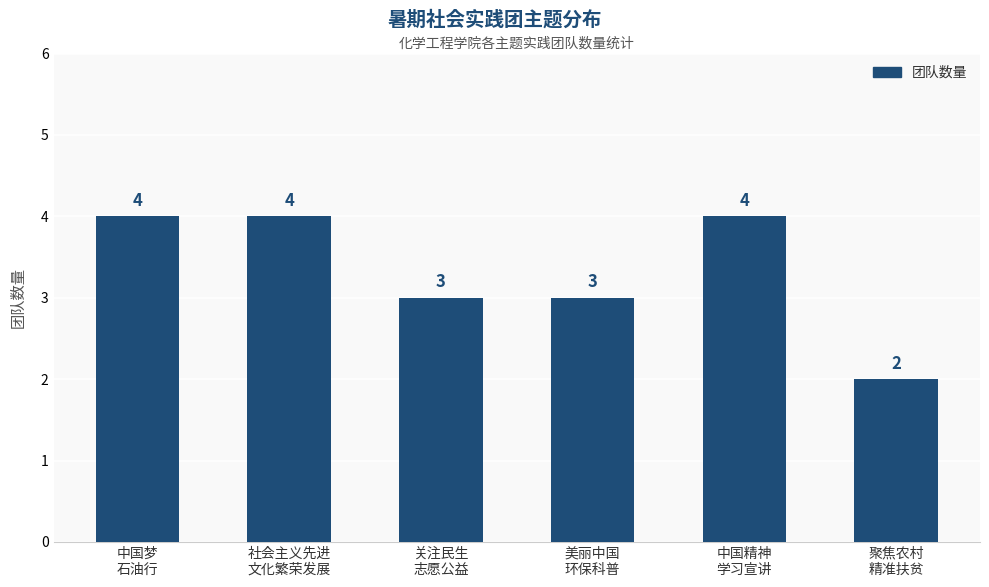

The chart shows a value of 6 at 中国精神
学习宣讲. True or false?

False